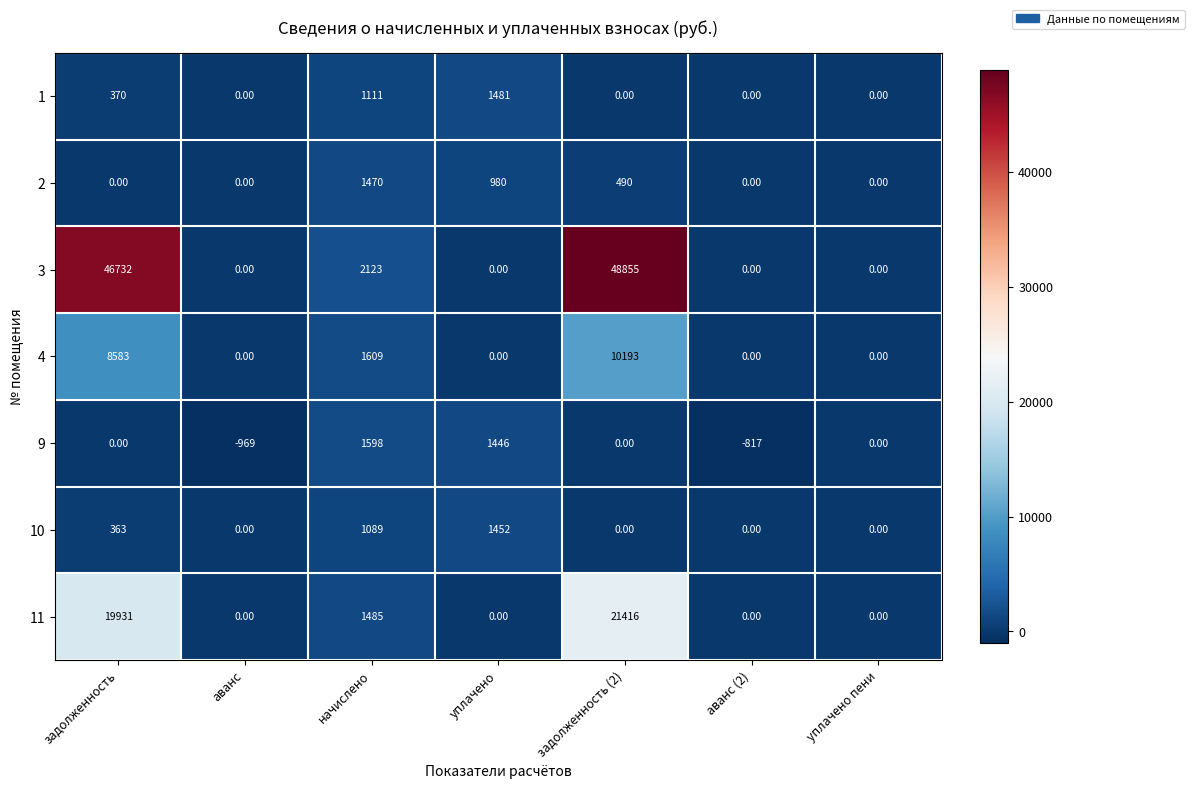

What is the difference between the maximum and minimum values in the 9 series?

2567